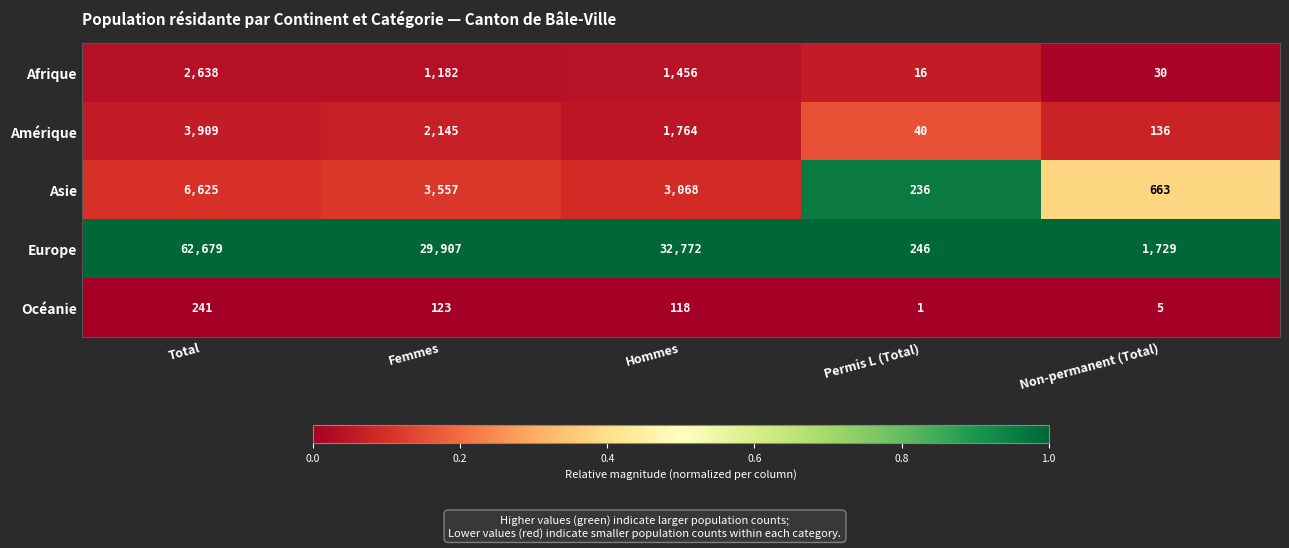

Reading left to right, what are all the values shown in this chart?

Afrique: 2638	1182	1456	16	30
Amérique: 3909	2145	1764	40	136
Asie: 6625	3557	3068	236	663
Europe: 62679	29907	32772	246	1729
Océanie: 241	123	118	1	5